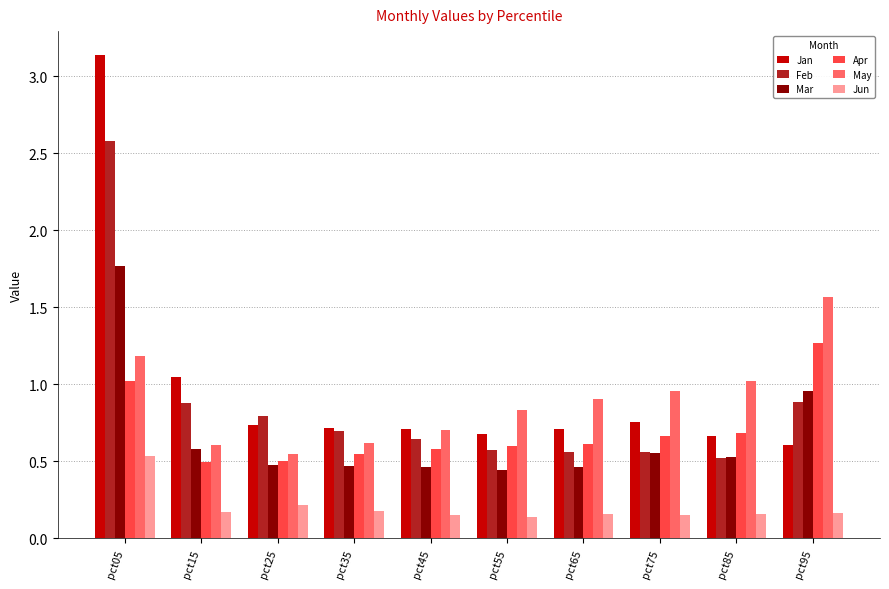

Is it true that Jan equals 0.4 at pct95?

False